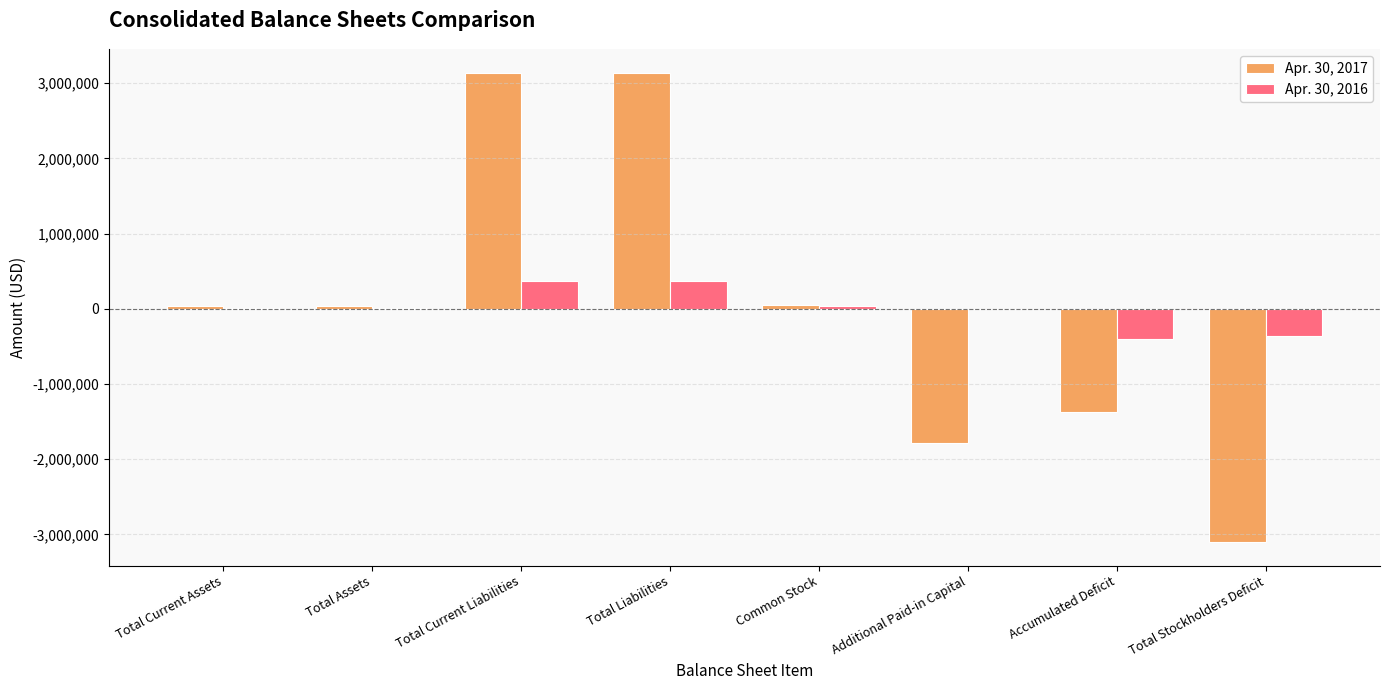

Is it true that Apr. 30, 2016 equals 372243 at Total Current Liabilities?

True